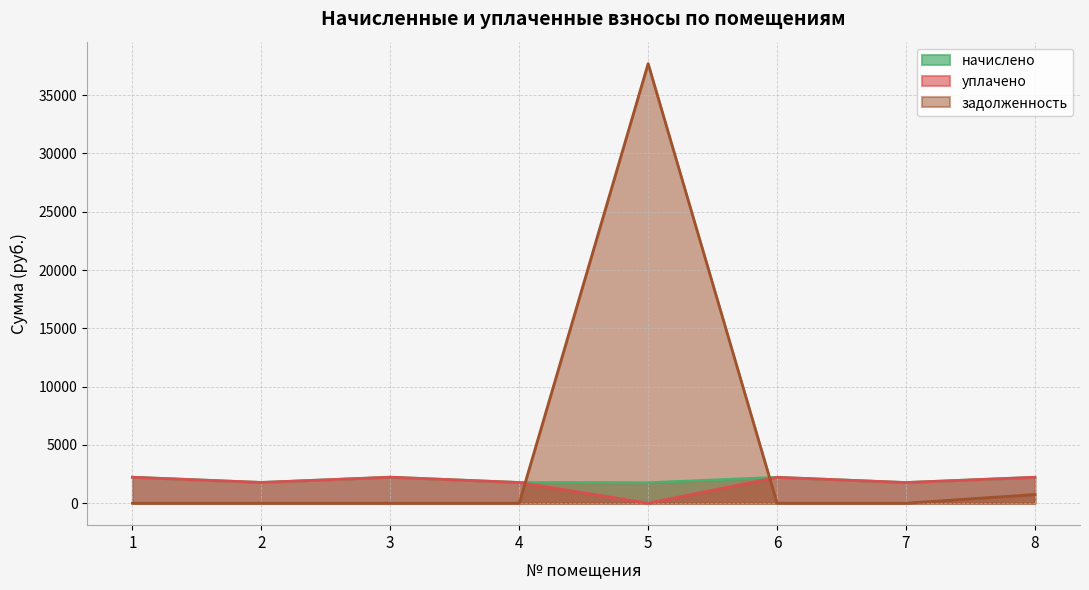

How many data points in уплачено are less than 2217?

4